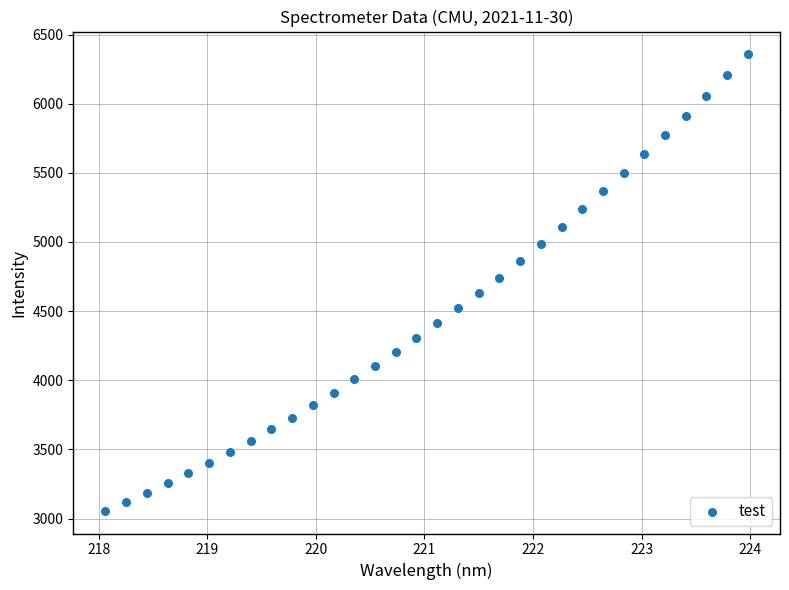

What is the range of X values (max minus min)?

5.9